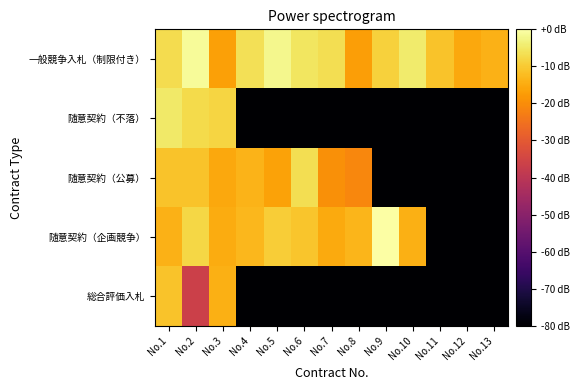

Which category has the lowest value across all series?

No.4